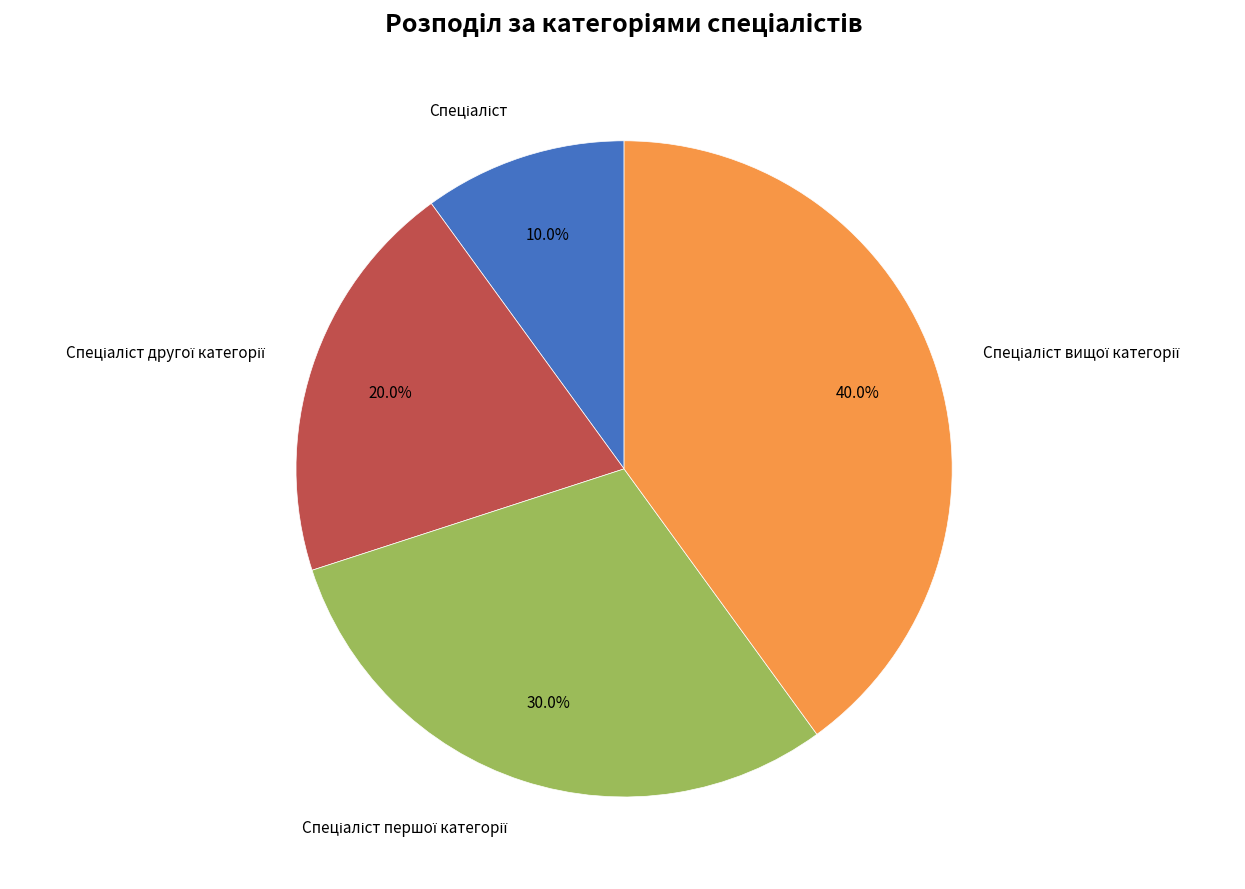

Is there a majority slice in this chart?

No